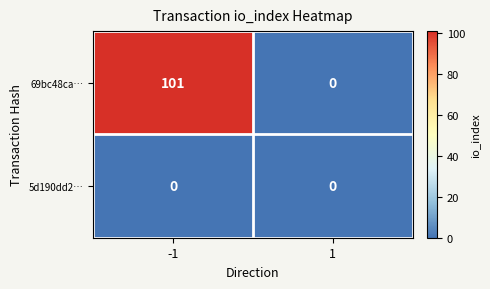

True or false: 69bc48ca… has a value of 170 at -1.

False